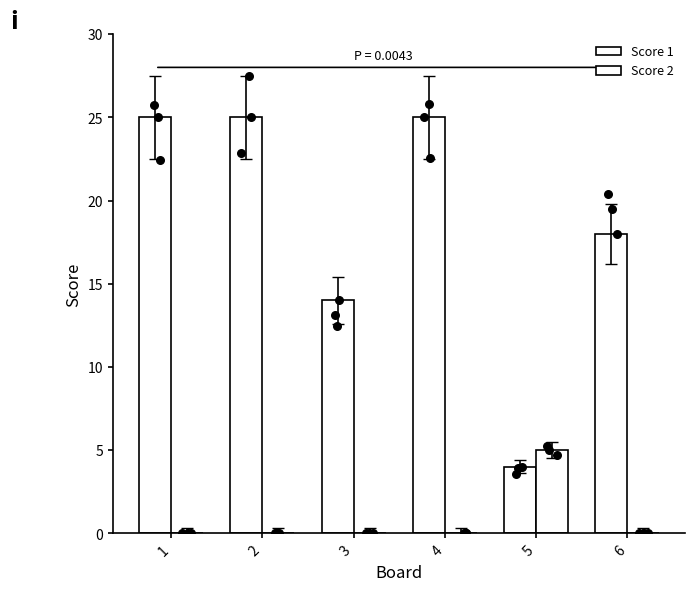

Which series reaches the maximum Y coordinate?

Score 1